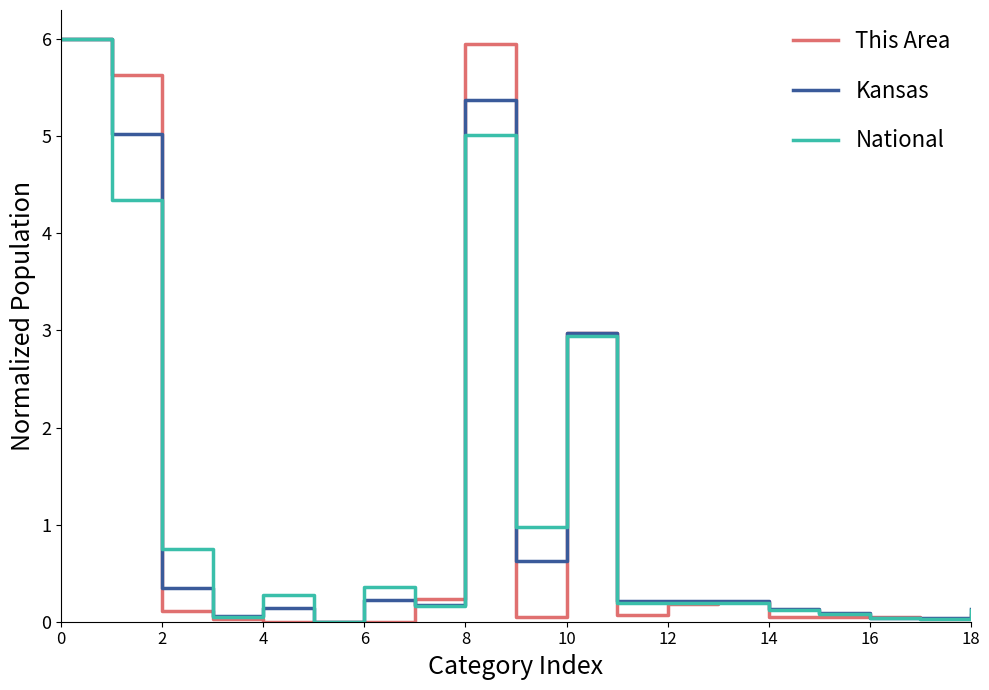

How many values in Kansas are above zero?

18